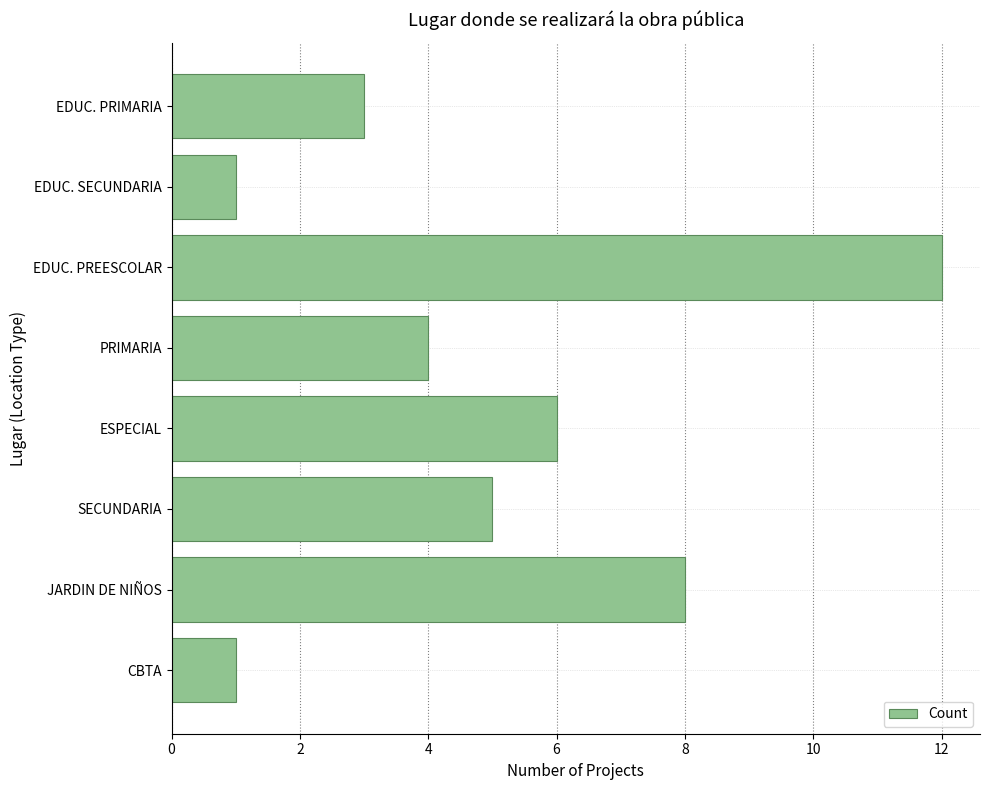

What is the difference between the maximum and second lowest values?

11